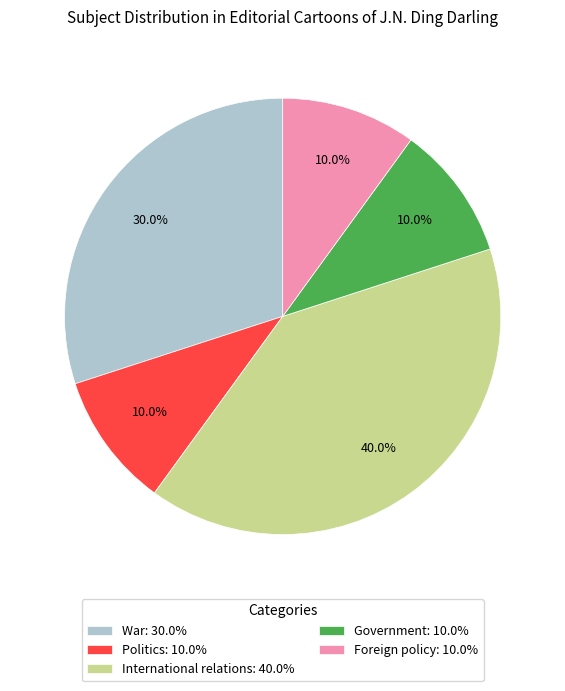

Count the number of slices in the pie.

5